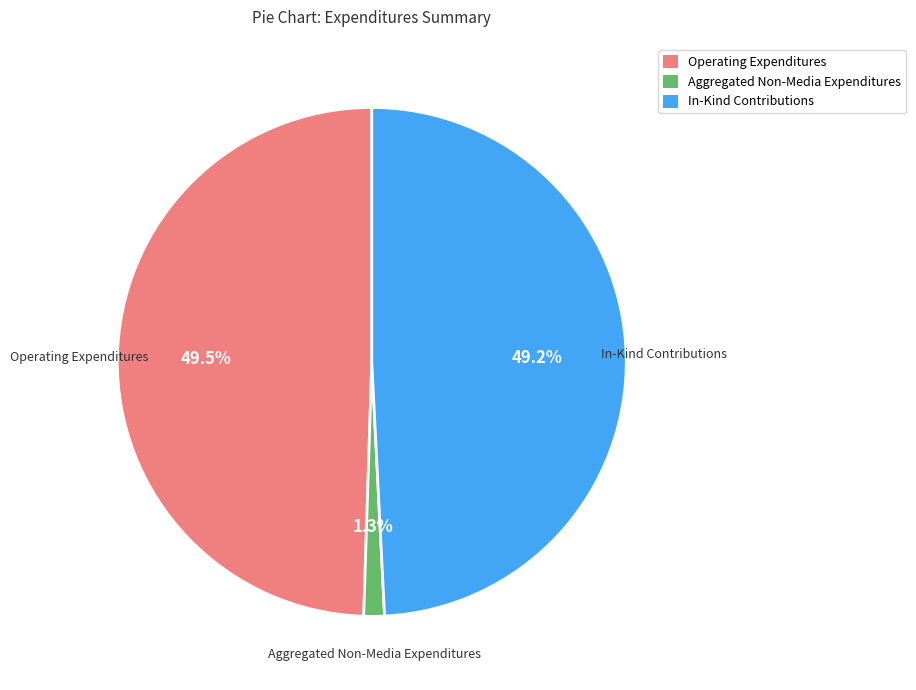

Between Aggregated Non-Media Expenditures and In-Kind Contributions, which is larger?

In-Kind Contributions